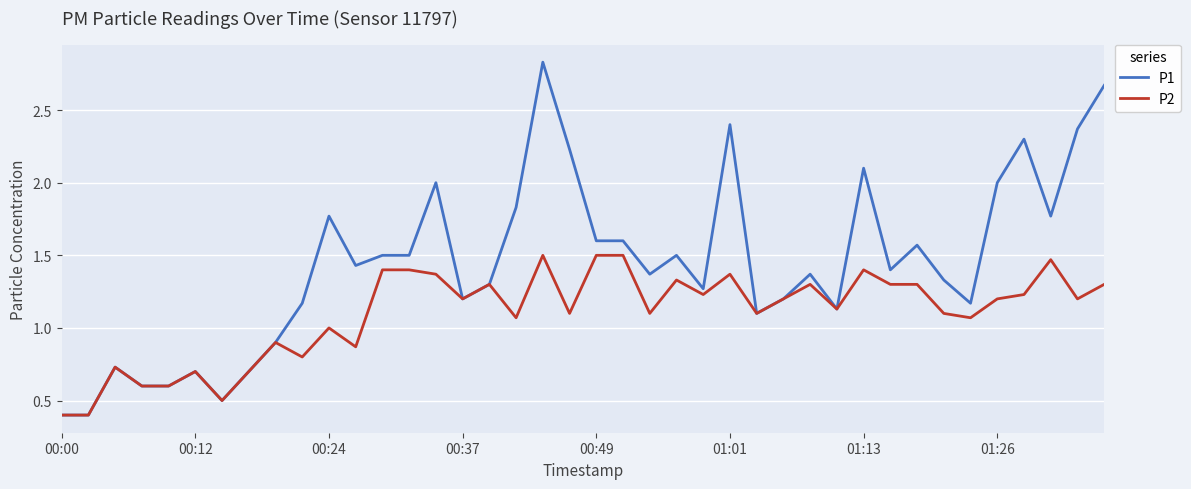

List the series in order of their peak value, highest first.

P1, P2